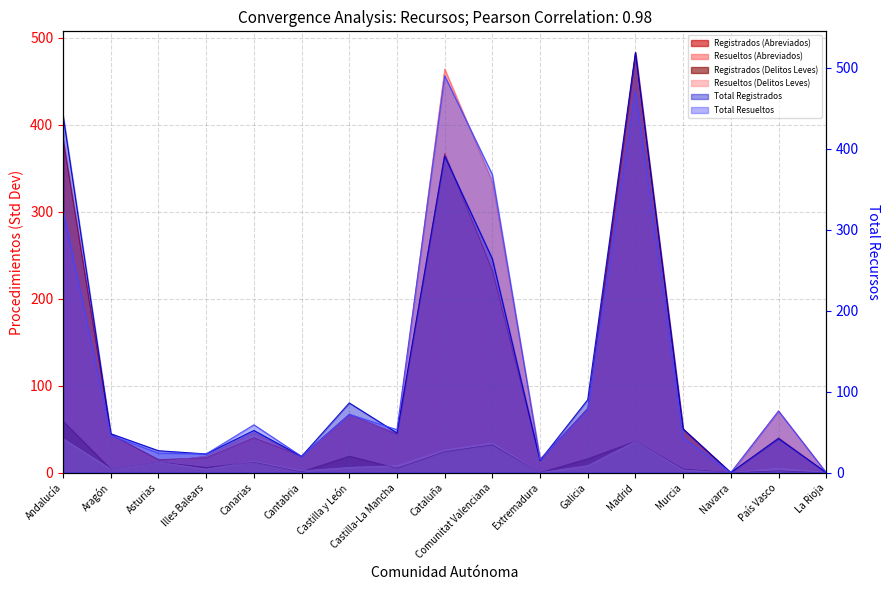

Which series changed the most between Asturias and Comunitat Valenciana?

Total Resueltos